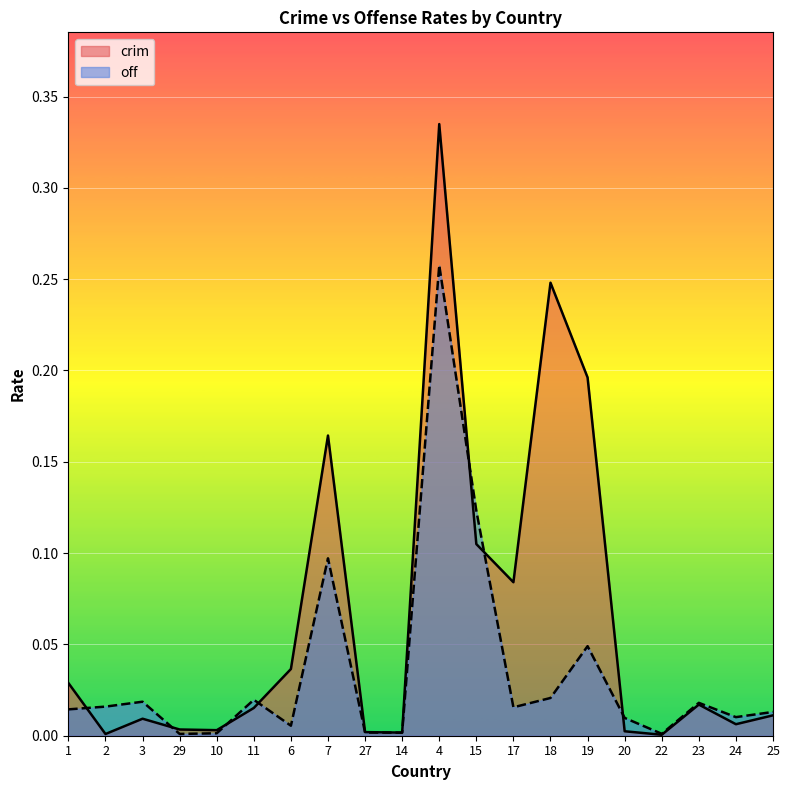

In crim, how many points are lower than both neighbors (excluding endpoints)?

6